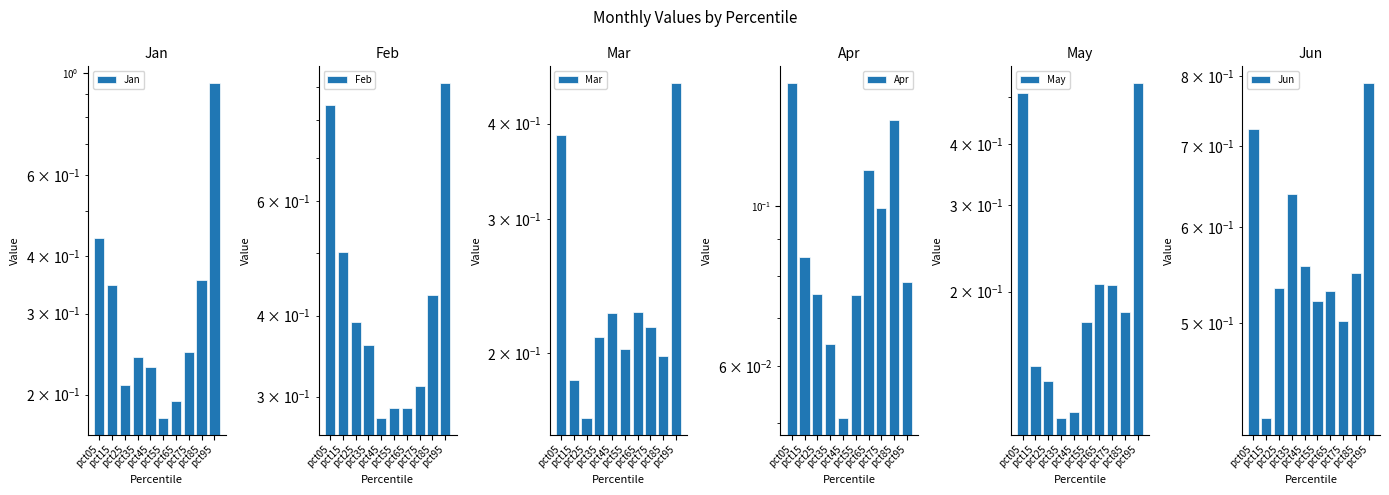

The Jan series shows 0.1 at pct45. True or false?

False